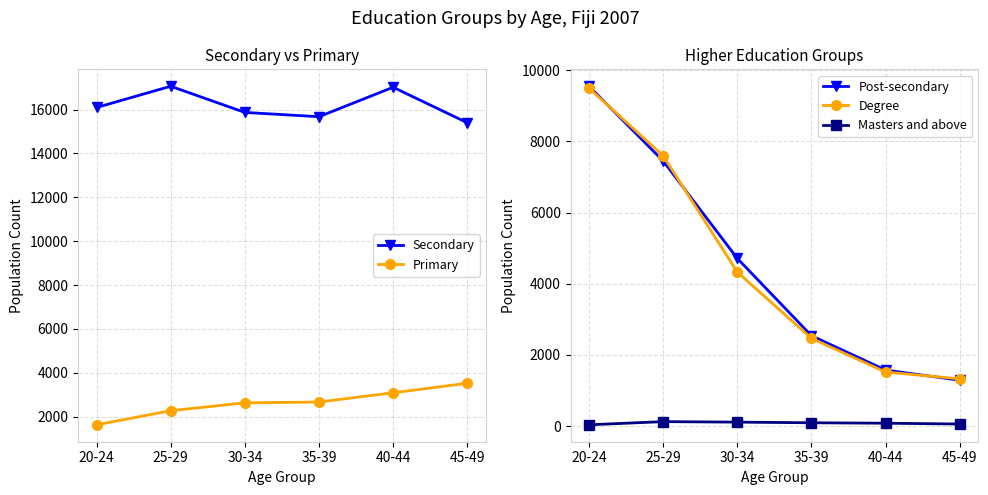

The value of Masters and above at 40-44 is 82. True or false?

True